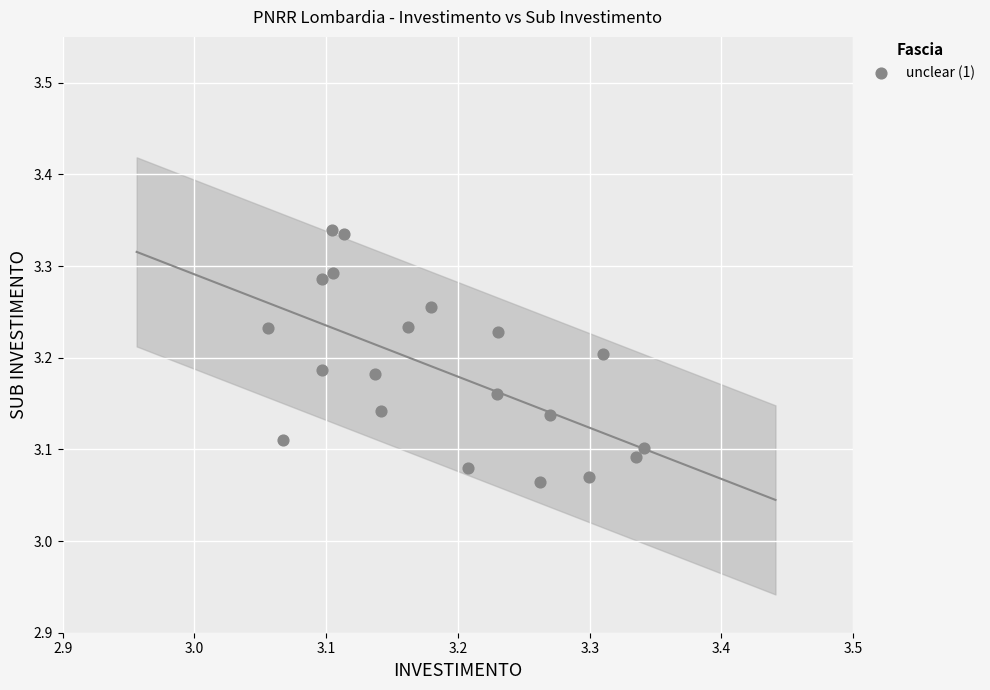

What is the range of Y values (max minus min)?

0.3